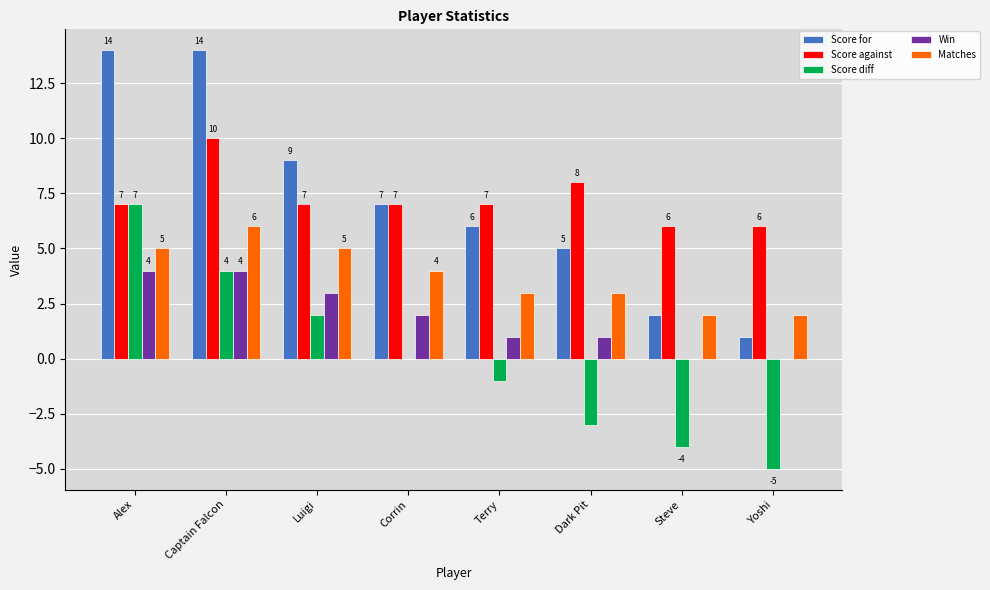

What is the sum of the Score against values at Terry and Alex?

14